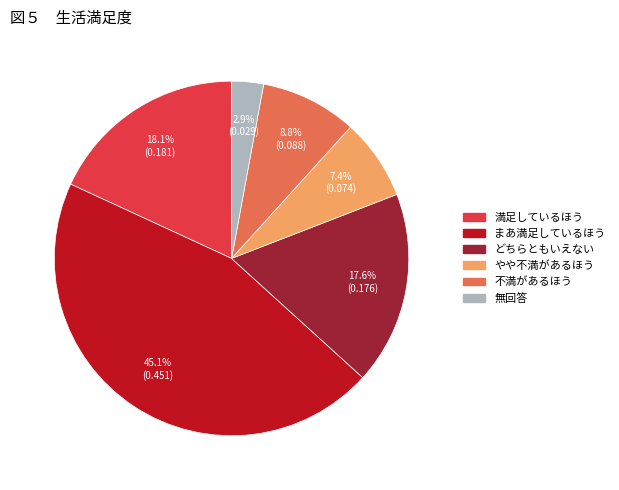

Which has a higher value, どちらともいえない or やや不満があるほう?

どちらともいえない